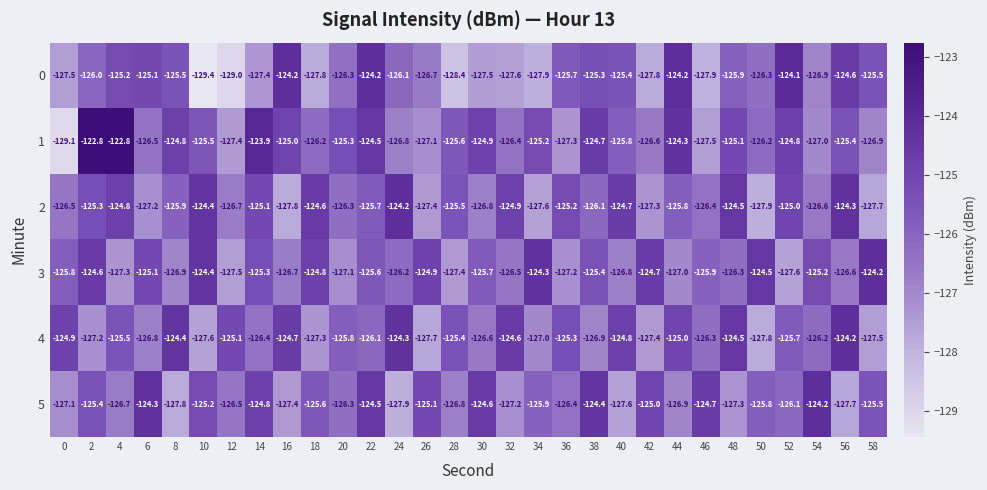

What is the difference between the 0 values at 50 and 6?

1.2